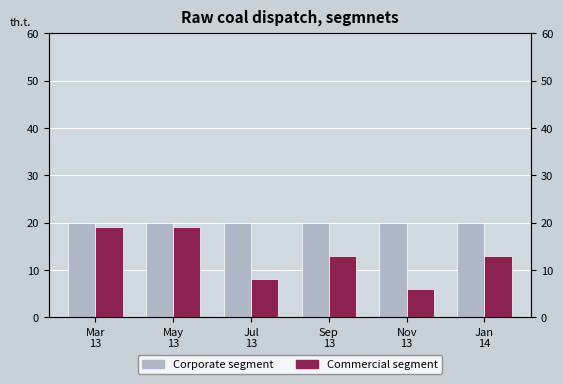

What is the difference between the highest and lowest values at Mar
13?

1